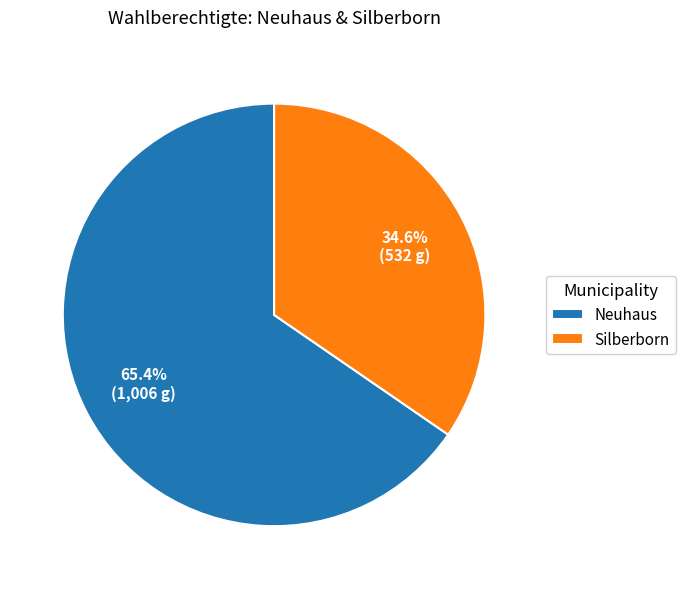

What is the ratio of the value at Neuhaus to the value at Silberborn?

1.9